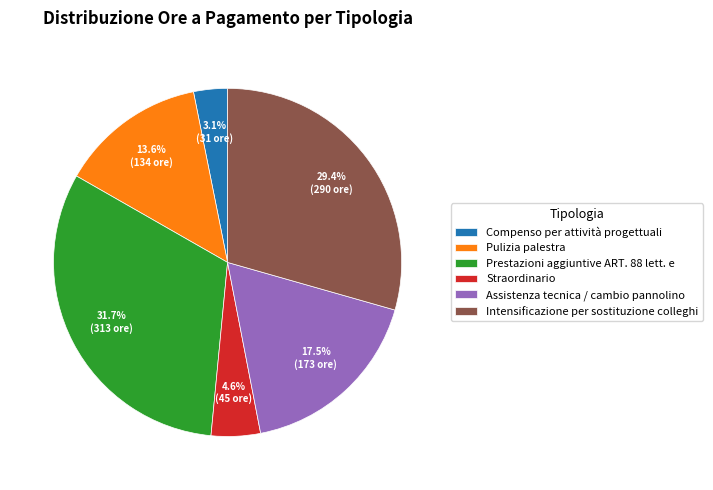

True or false: Pulizia palestra accounts for 14% of the total.

True